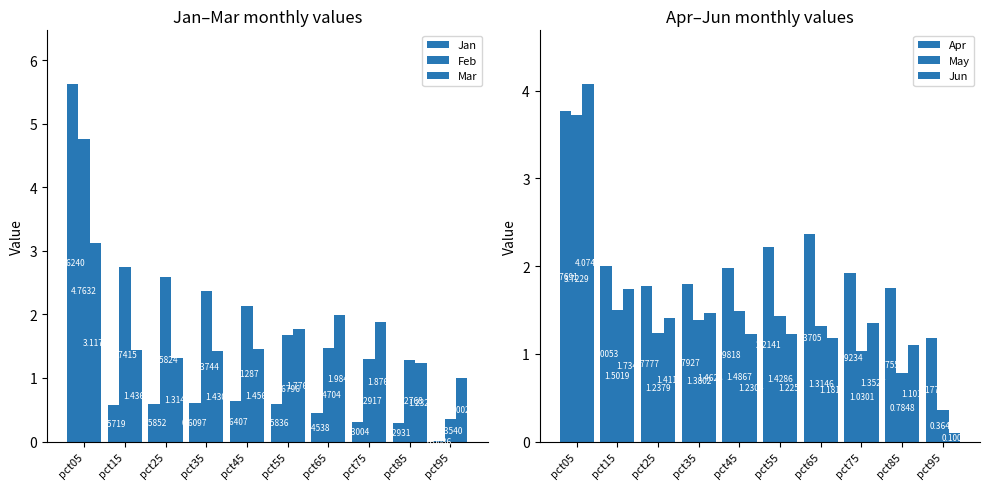

How many bars are there in each group?

6